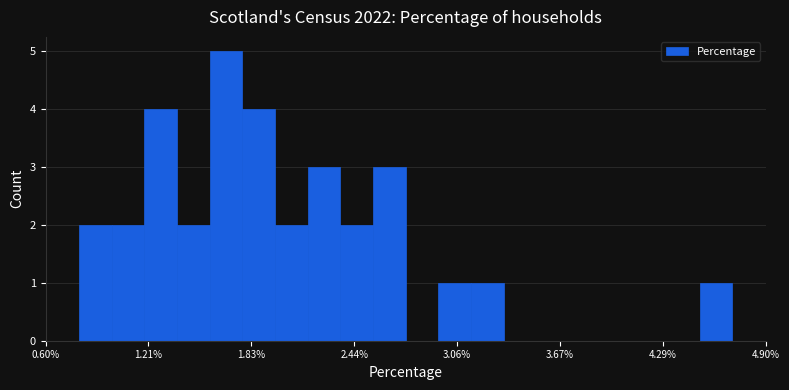

Read against the x-axis, roughly where is the centre of the tallest bar?

1.7